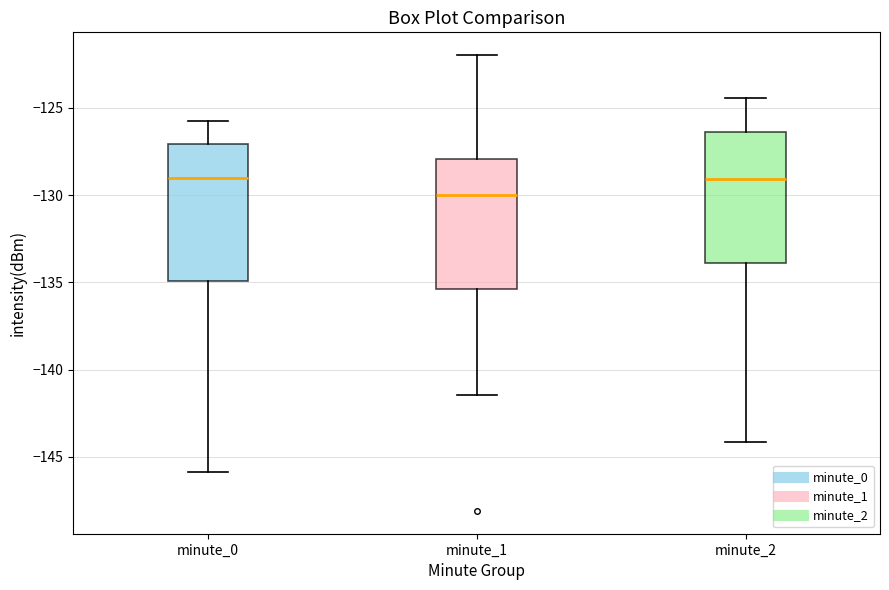

Reading left to right, read every box against the y-axis: the position of its median line, the range the box covers, and the ends of its whiskers. The values are not printed on the chart, so give them approximately, as read against the axis.

minute_0: median -129.0, box -135.0 to -127.0, whiskers -146.0 to -125.5
minute_1: median -130.0, box -135.5 to -128.0, whiskers -141.5 to -122.0
minute_2: median -129.0, box -134.0 to -126.5, whiskers -144.0 to -124.5